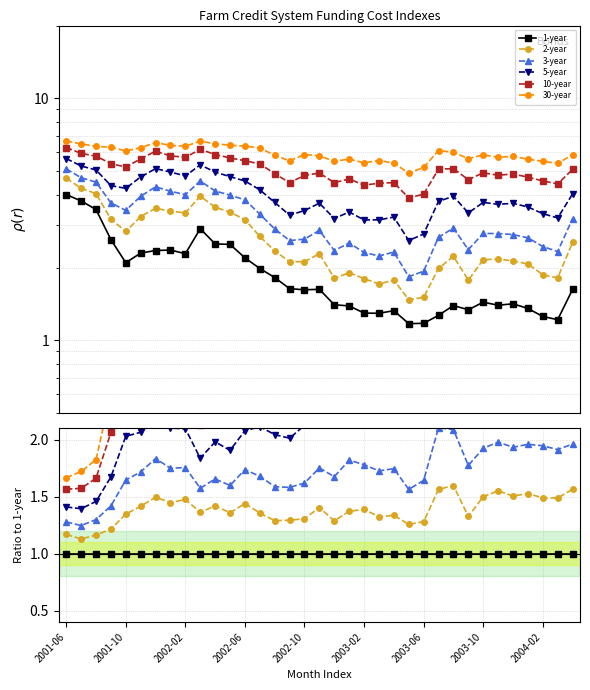

What is the spread (max minus min) of values at 34?

2.6